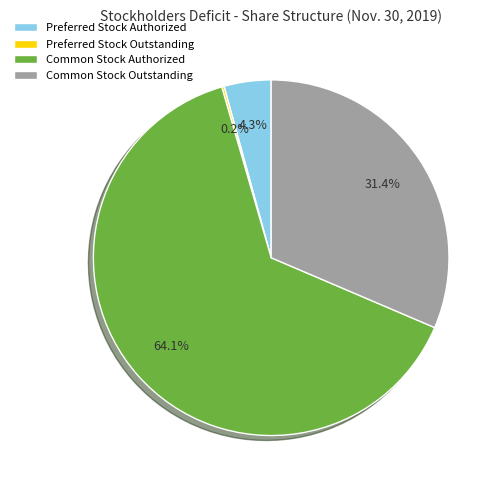

Between Common Stock Outstanding and Common Stock Authorized, which is larger?

Common Stock Authorized